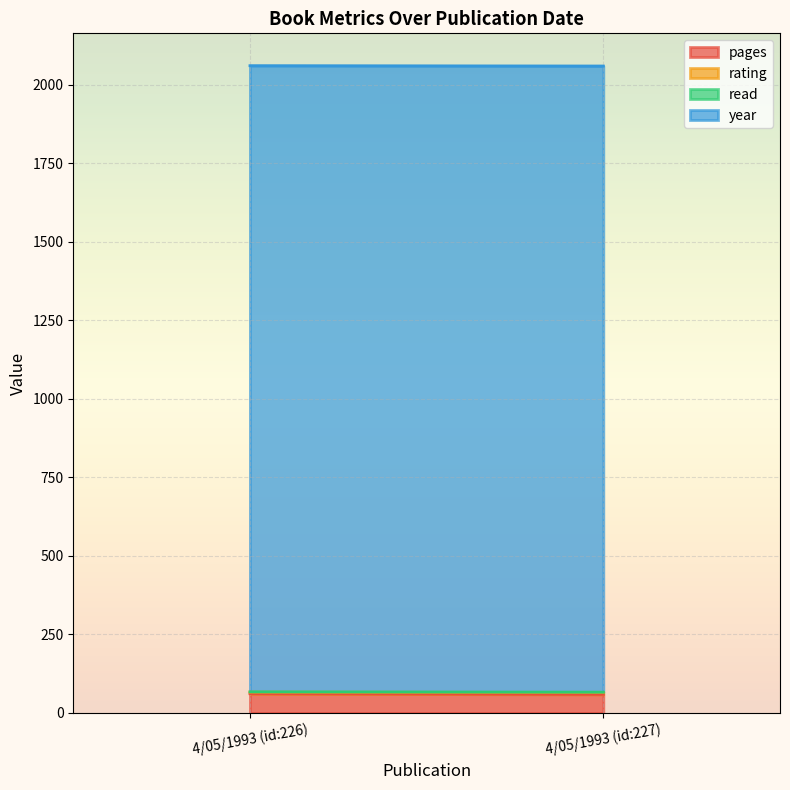

The year series shows 1176 at 4/05/1993 (id:227). True or false?

False